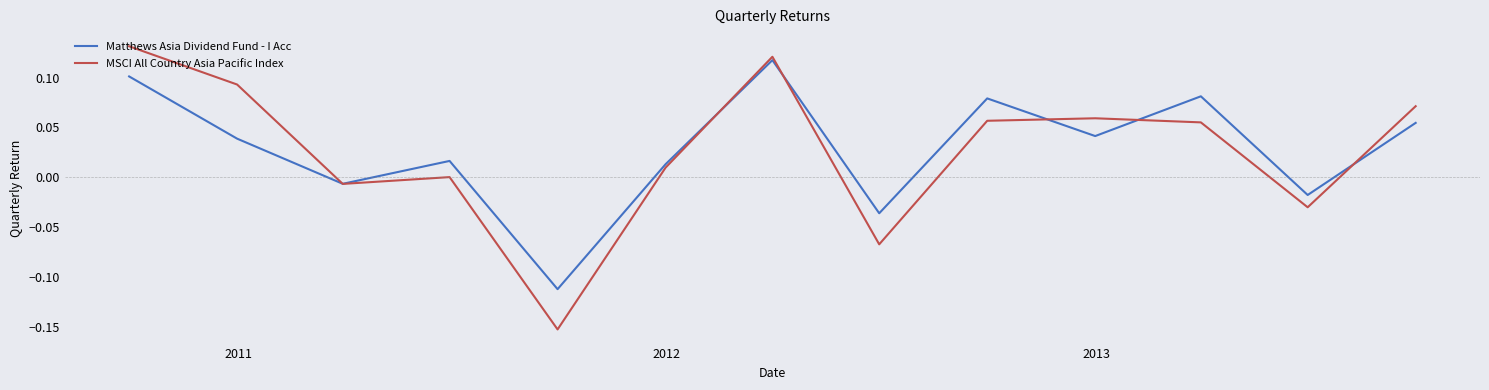

Rank the series by their maximum value, from lowest to highest.

Matthews Asia Dividend Fund - I Acc, MSCI All Country Asia Pacific Index